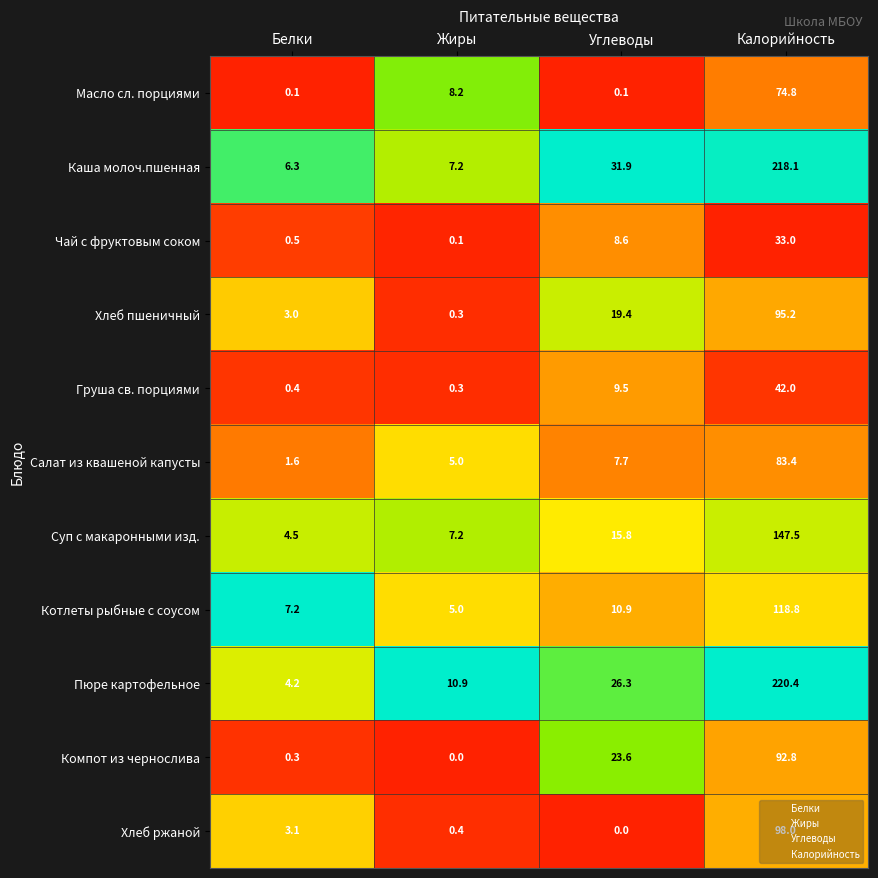

Count the number of data series in this chart.

11